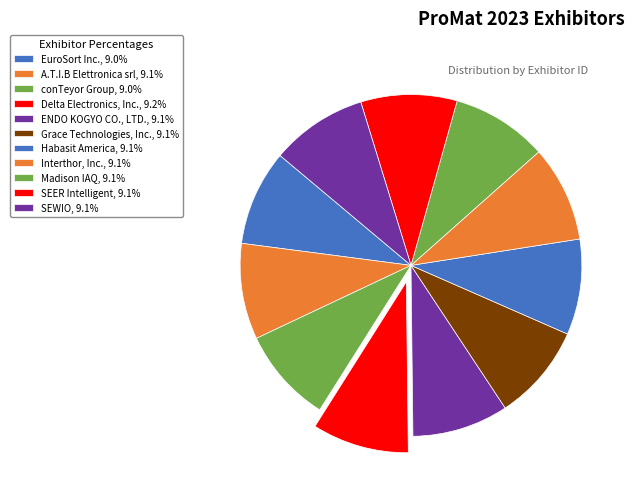

To the nearest percent, what is the average slice percentage?

9%